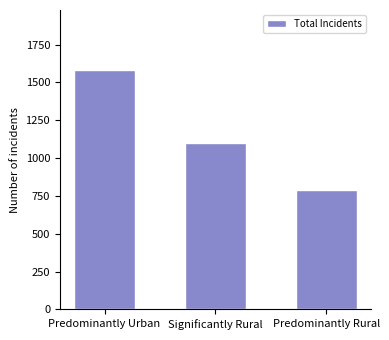

What is the label of the 1st bar from the left?

Predominantly Urban